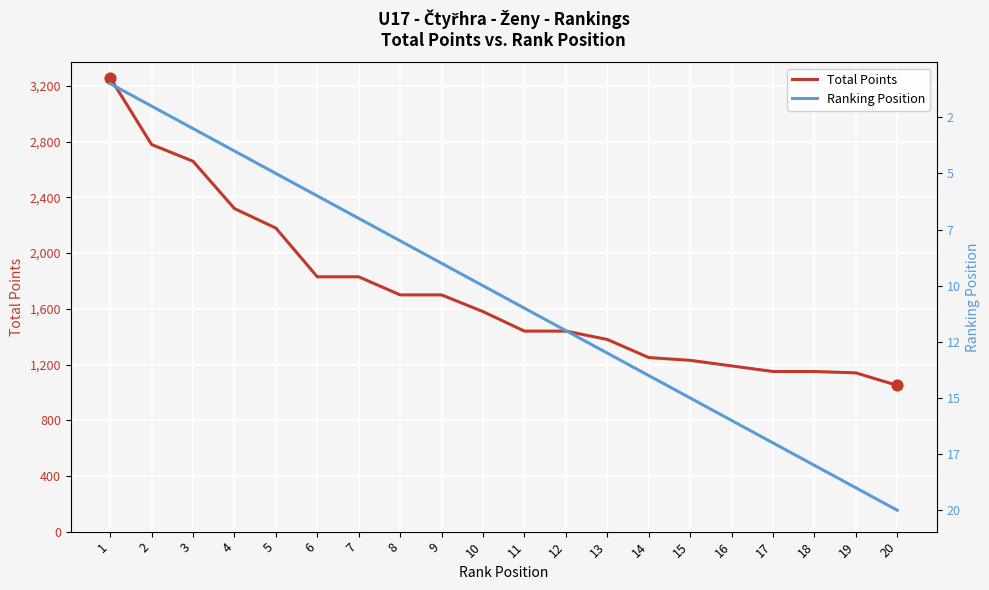

Which series reaches the minimum Y coordinate?

Ranking Position